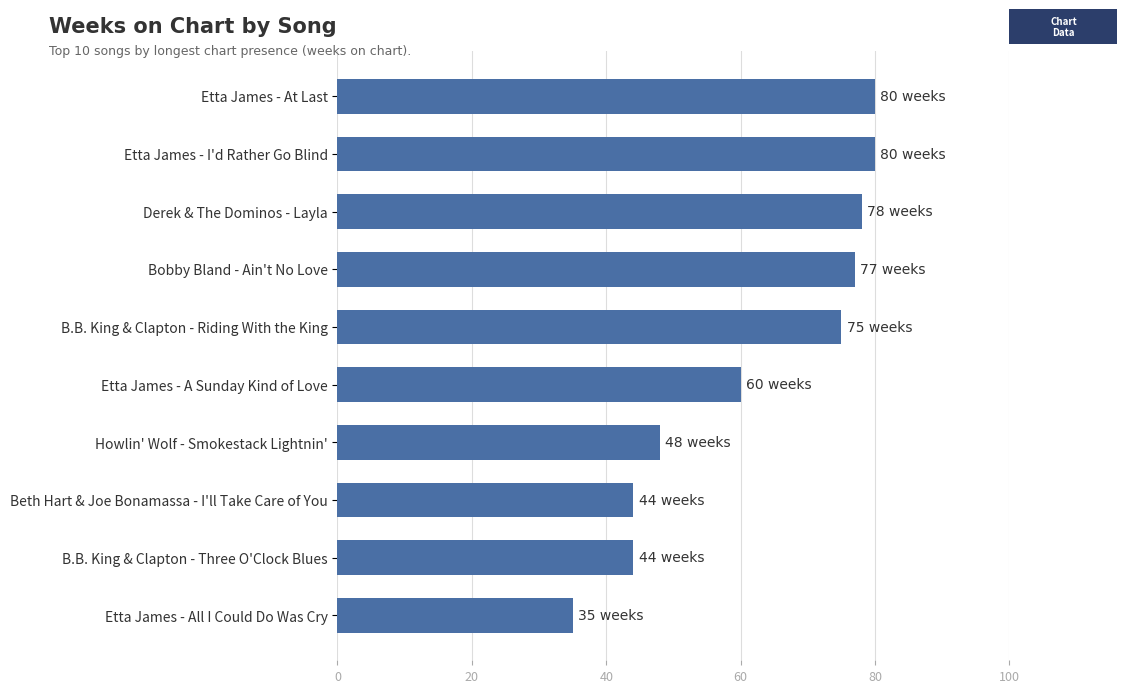

The chart shows a value of 77 at Bobby Bland - Ain't No Love. True or false?

True